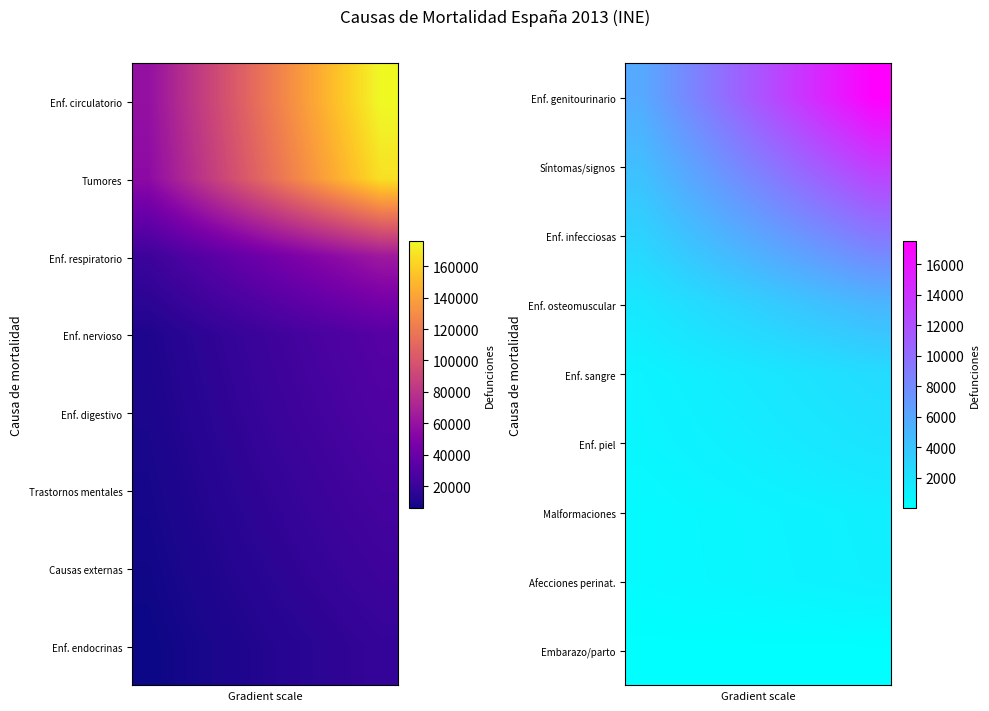

What is the difference between the maximum and minimum values in the Afecciones perinat. series?

713.0